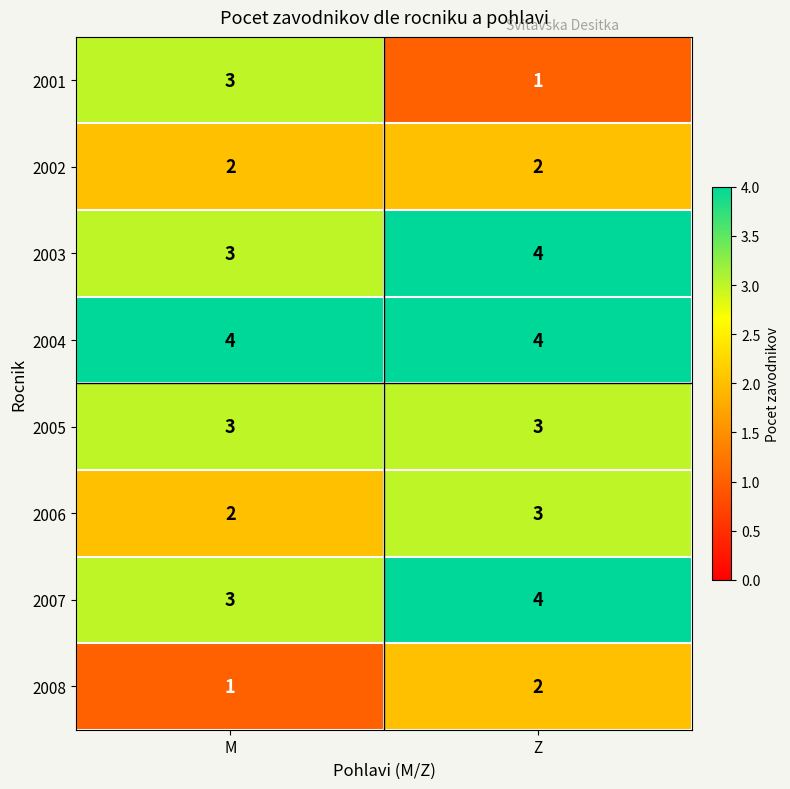

What is the difference between the highest and lowest values at M?

3